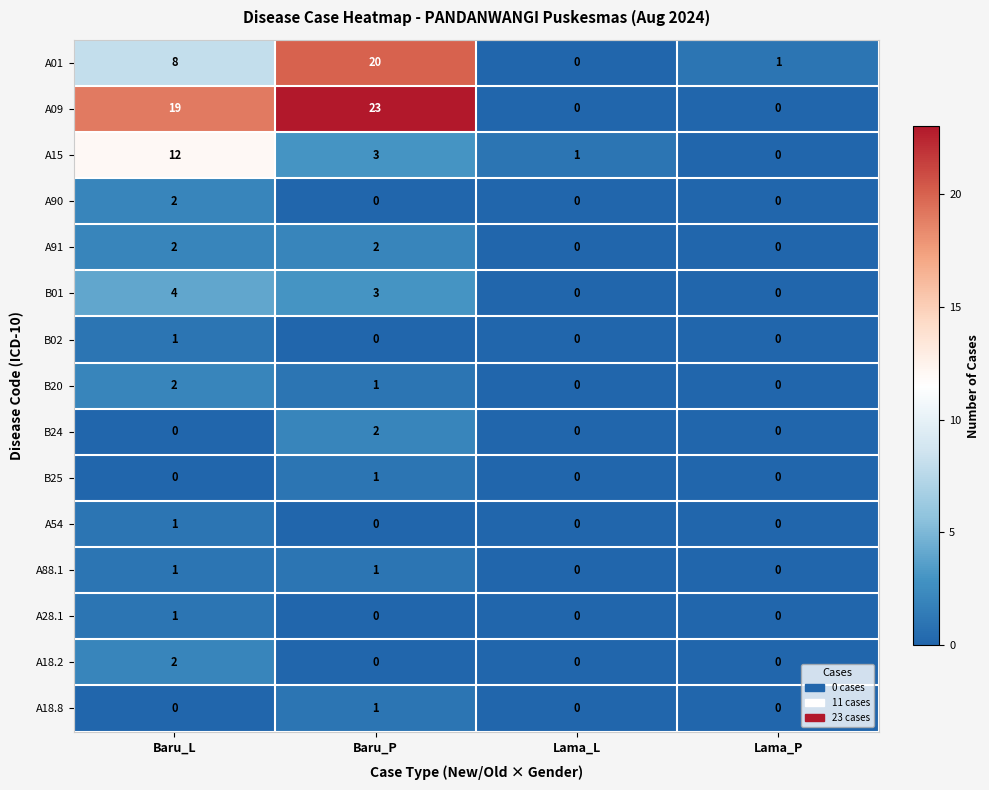

At which category is the sum across all series the highest?

Baru_P